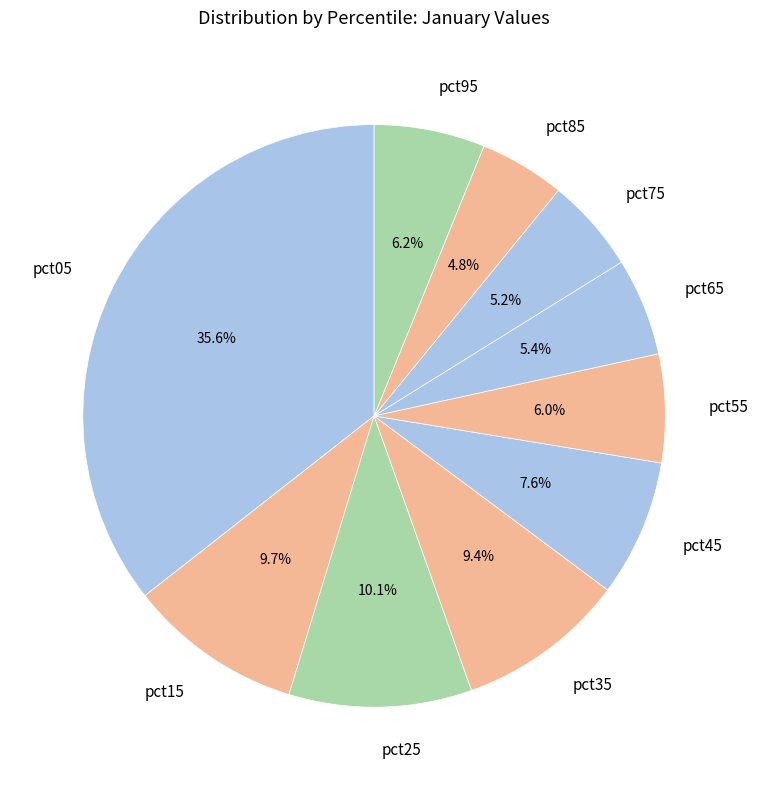

How many slices are in this pie chart?

10